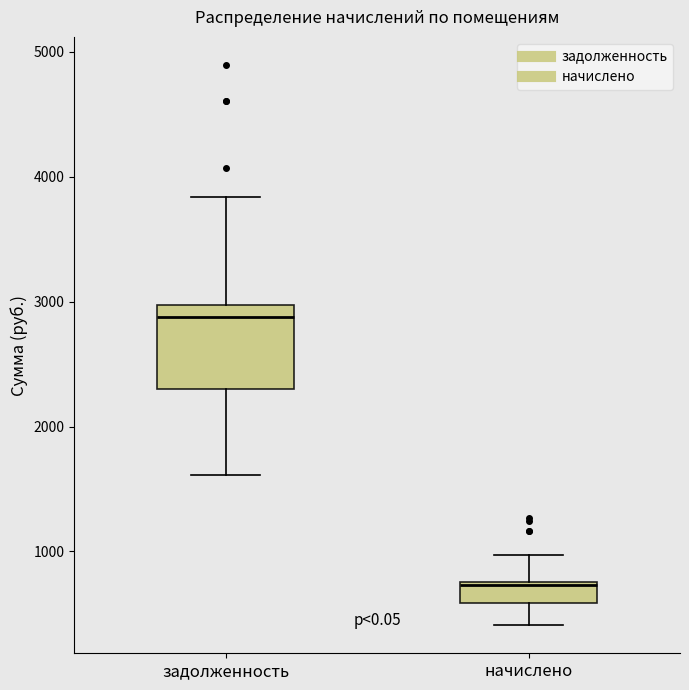

Which box has the highest median line?

задолженность